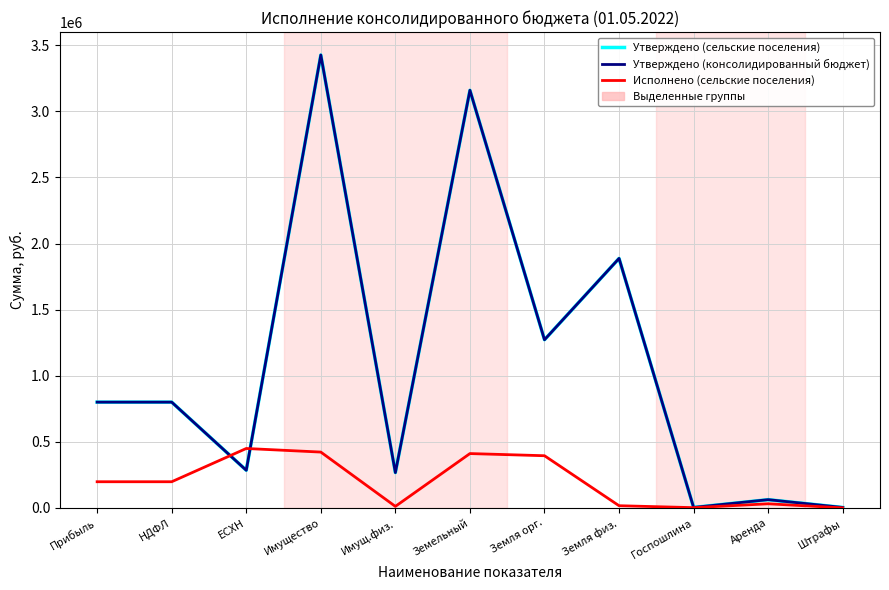

What is the total value across all series at НДФЛ?

1797697.8